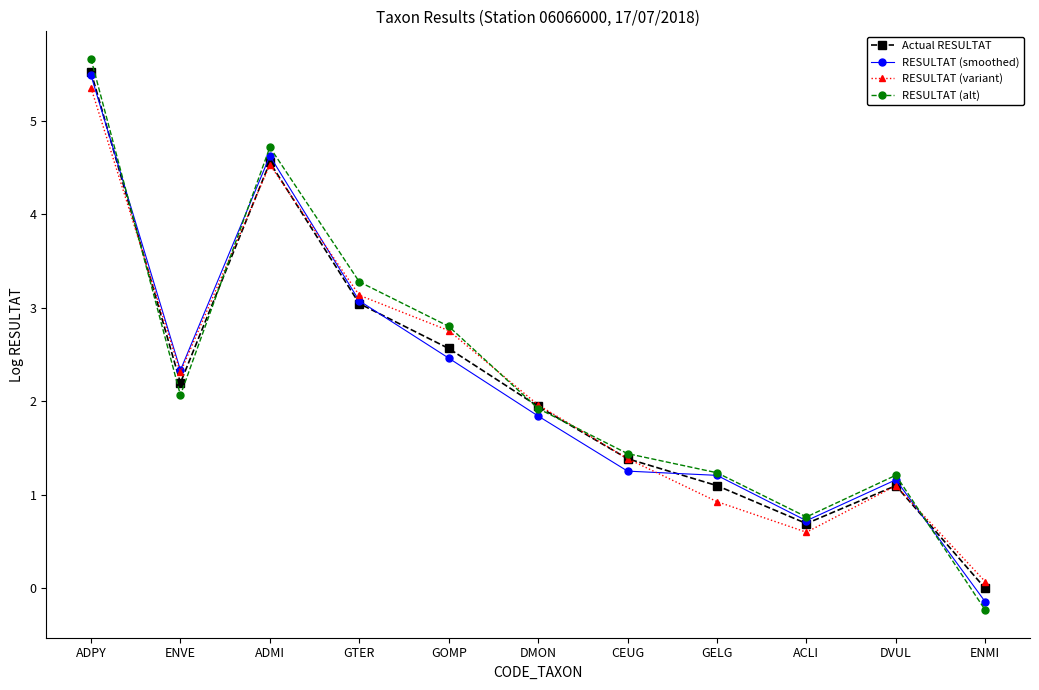

How many interior local peaks does the Actual RESULTAT series have?

2